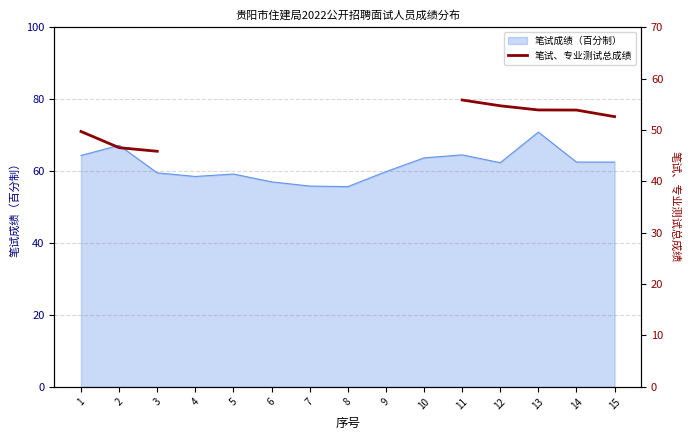

Which category has the highest value in the 笔试成绩（百分制） series?

13